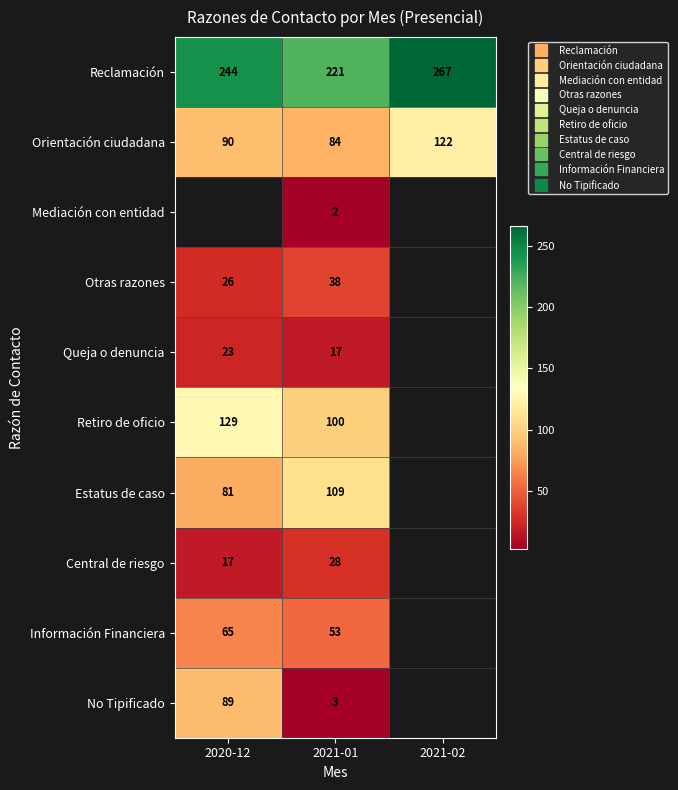

True or false: No Tipificado has a value of 3.0 at 2021-01.

True